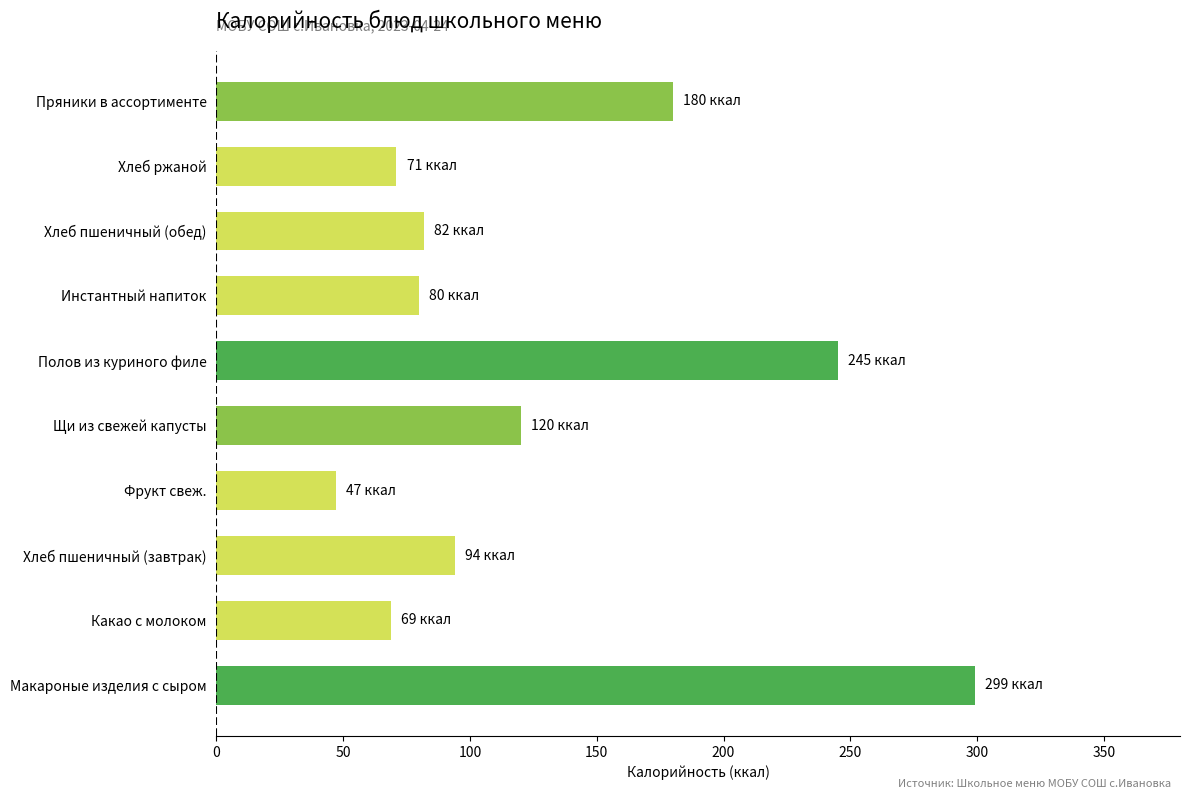

Which label corresponds to the smallest value in the chart?

Фрукт свеж.